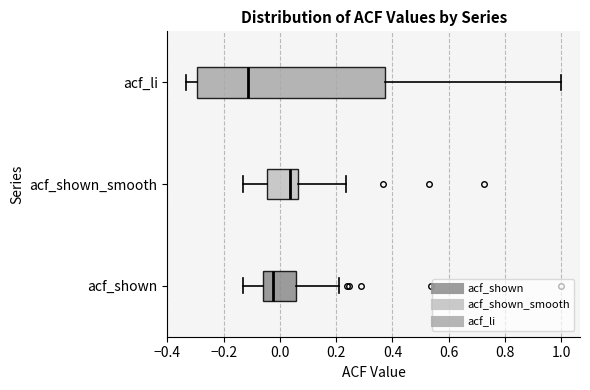

Reading bottom to top, read every box against the x-axis: the position of its median line, the range the box covers, and the ends of its whiskers. The values are not printed on the chart, so give them approximately, as read against the axis.

acf_shown: median -0.02, box -0.06 to 0.06, whiskers -0.14 to 0.22
acf_shown_smooth: median 0.04, box -0.04 to 0.06, whiskers -0.14 to 0.24
acf_li: median -0.12, box -0.30 to 0.38, whiskers -0.34 to 1.00